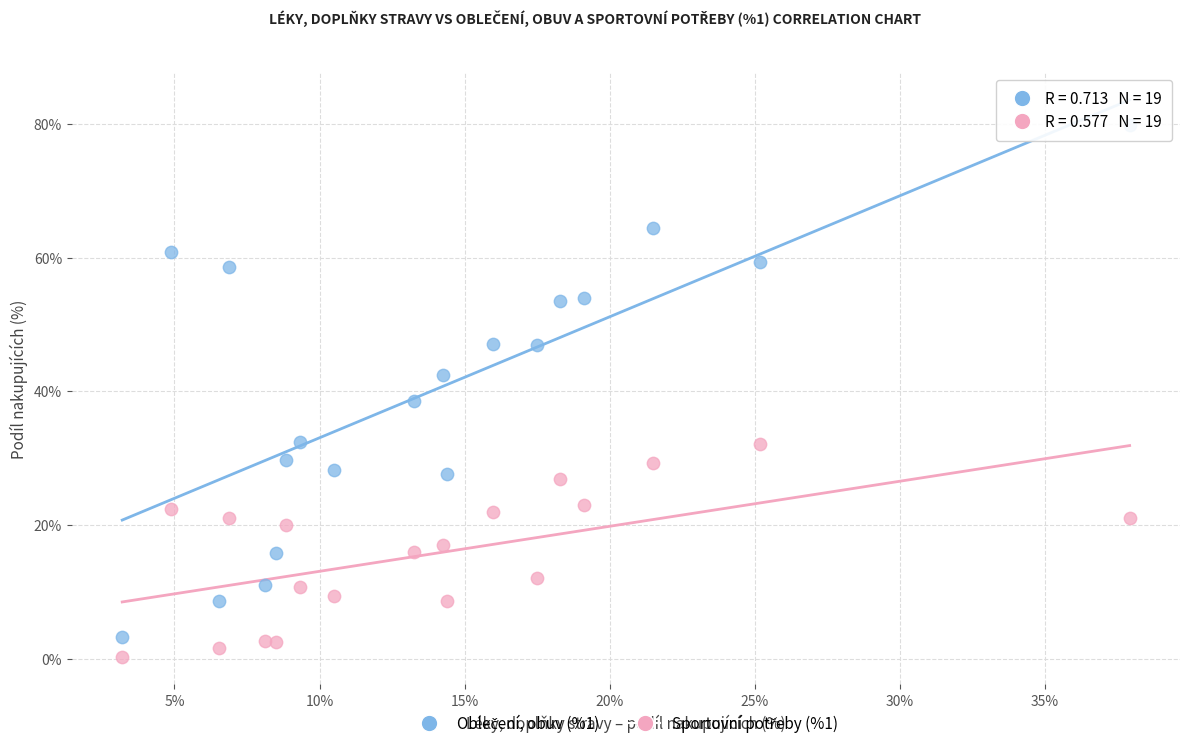

Across all data points, what is the range of Y values (max minus min)?

79.5